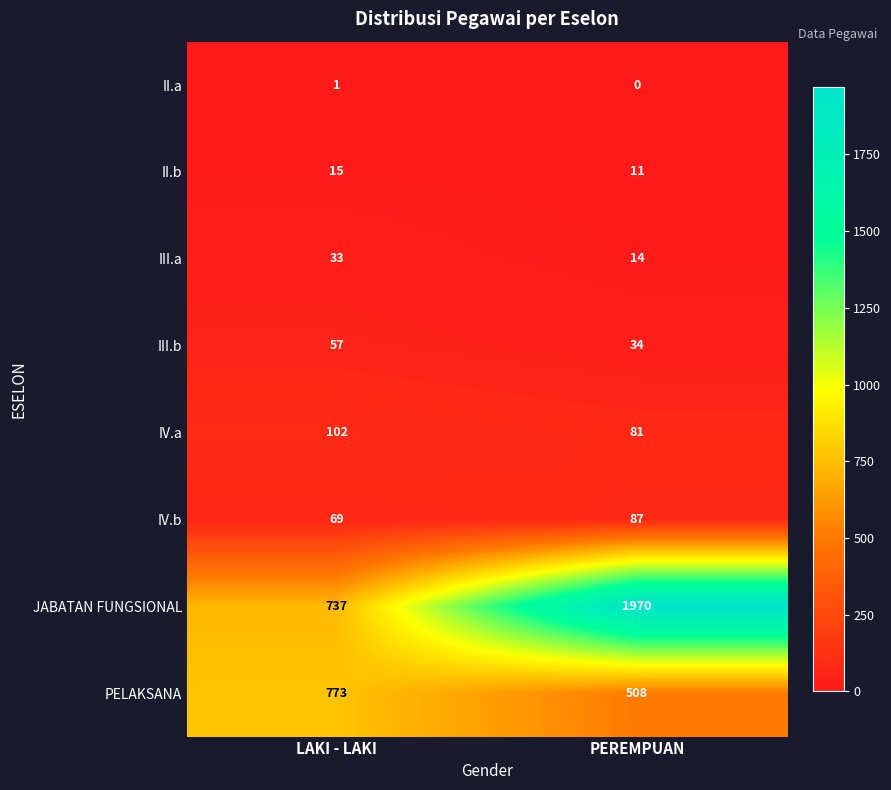

At which label is JABATAN FUNGSIONAL closest to 1353?

LAKI - LAKI